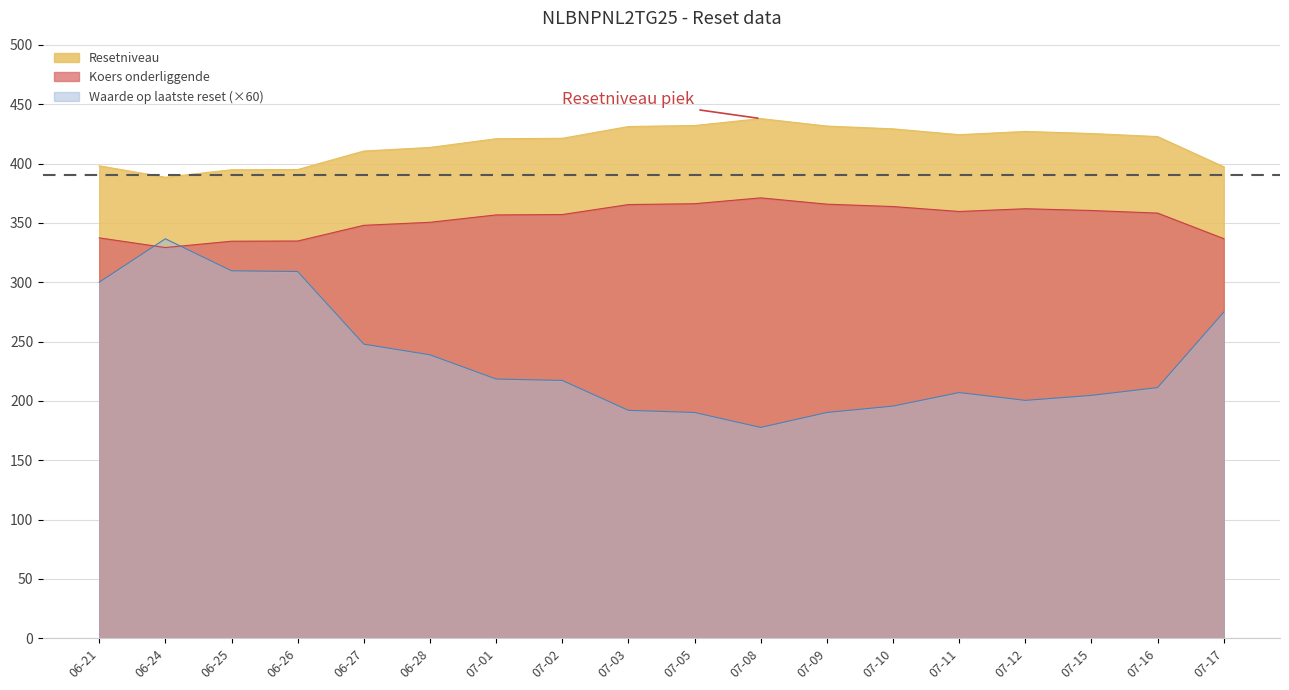

Which series has the largest range (max minus min)?

Waarde op laatste reset (×60)